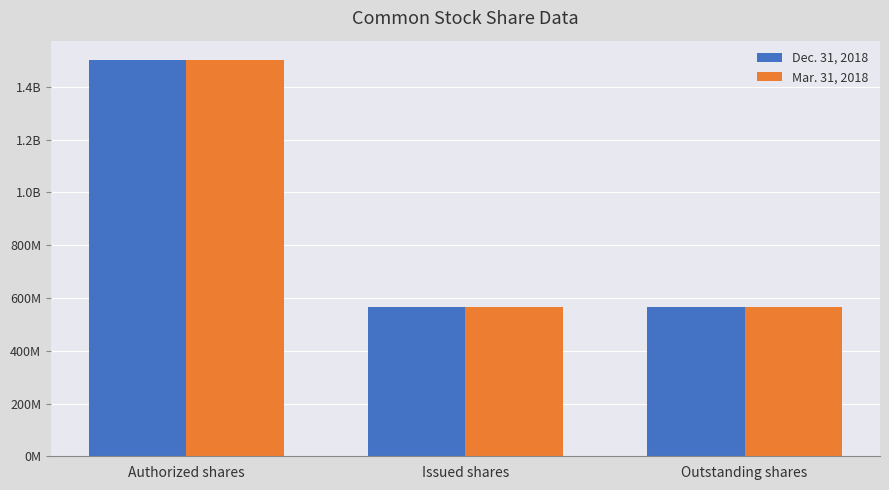

What are all the series names shown in the legend?

Dec. 31, 2018, Mar. 31, 2018